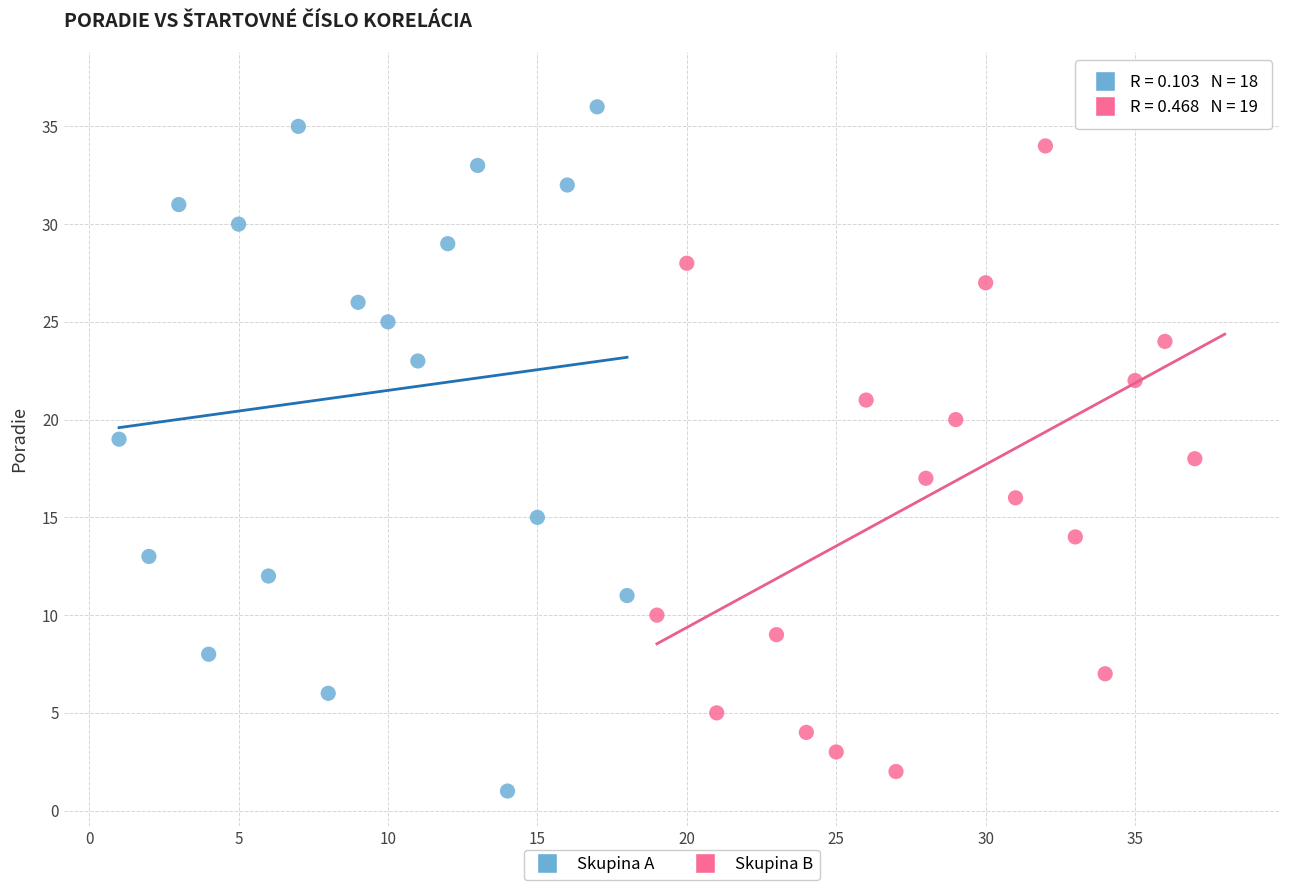

What are all the series names shown in the legend?

Skupina A, Skupina B